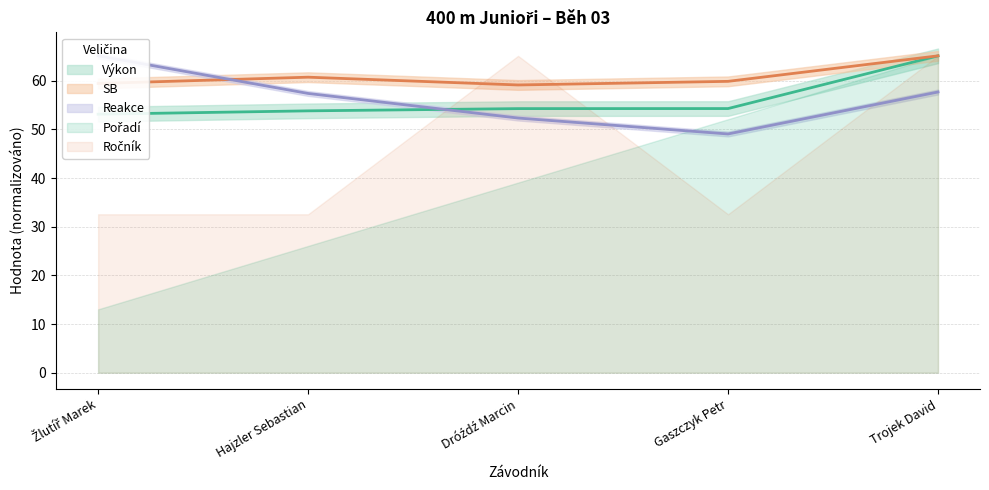

What position from the left is Hajzler Sebastian?

2